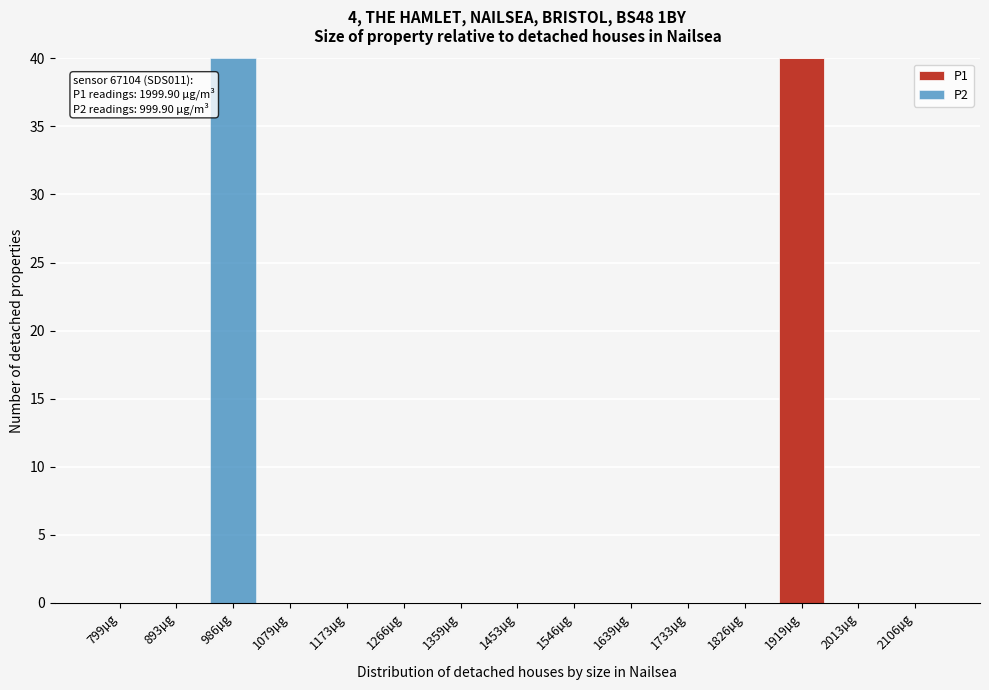

Reading right to left, what are the values for P1?

2106µg=0	2013µg=0	1919µg=40	1826µg=0	1733µg=0	1639µg=0	1546µg=0	1453µg=0	1359µg=0	1266µg=0	1173µg=0	1079µg=0	986µg=0	893µg=0	799µg=0